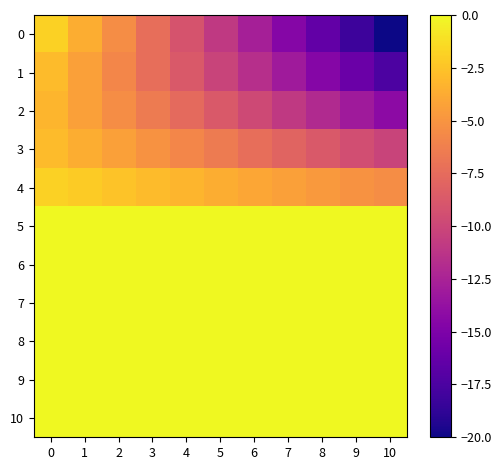

Reading left to right, extract all data points from this chart.

0: 0=-1.8	1=-3.6	2=-5.5	3=-7.3	4=-9.1	5=-10.9	6=-12.7	7=-14.5	8=-16.4	9=-18.2	10=-20.0
1: 0=-2.9	1=-4.4	2=-5.8	3=-7.3	4=-8.7	5=-10.2	6=-11.6	7=-13.1	8=-14.5	9=-16.0	10=-17.5
2: 0=-3.3	1=-4.4	2=-5.5	3=-6.5	4=-7.6	5=-8.7	6=-9.8	7=-10.9	8=-12.0	9=-13.1	10=-14.2
3: 0=-2.9	1=-3.6	2=-4.4	3=-5.1	4=-5.8	5=-6.5	6=-7.3	7=-8.0	8=-8.7	9=-9.5	10=-10.2
4: 0=-1.8	1=-2.2	2=-2.5	3=-2.9	4=-3.3	5=-3.6	6=-4.0	7=-4.4	8=-4.7	9=-5.1	10=-5.5
5: 0=-0.0	1=-0.0	2=-0.0	3=-0.0	4=-0.0	5=-0.0	6=-0.0	7=-0.0	8=-0.0	9=-0.0	10=-0.0
6: 0=2.5	1=2.9	2=3.3	3=3.6	4=4.0	5=4.4	6=4.7	7=5.1	8=5.5	9=5.8	10=6.2
7: 0=5.8	1=6.5	2=7.3	3=8.0	4=8.7	5=9.5	6=10.2	7=10.9	8=11.6	9=12.4	10=13.1
8: 0=9.8	1=10.9	2=12.0	3=13.1	4=14.2	5=15.3	6=16.4	7=17.5	8=18.5	9=19.6	10=20.7
9: 0=14.5	1=16.0	2=17.5	3=18.9	4=20.4	5=21.8	6=23.3	7=24.7	8=26.2	9=27.6	10=29.1
10: 0=20.0	1=21.8	2=23.6	3=25.5	4=27.3	5=29.1	6=30.9	7=32.7	8=34.5	9=36.4	10=38.2